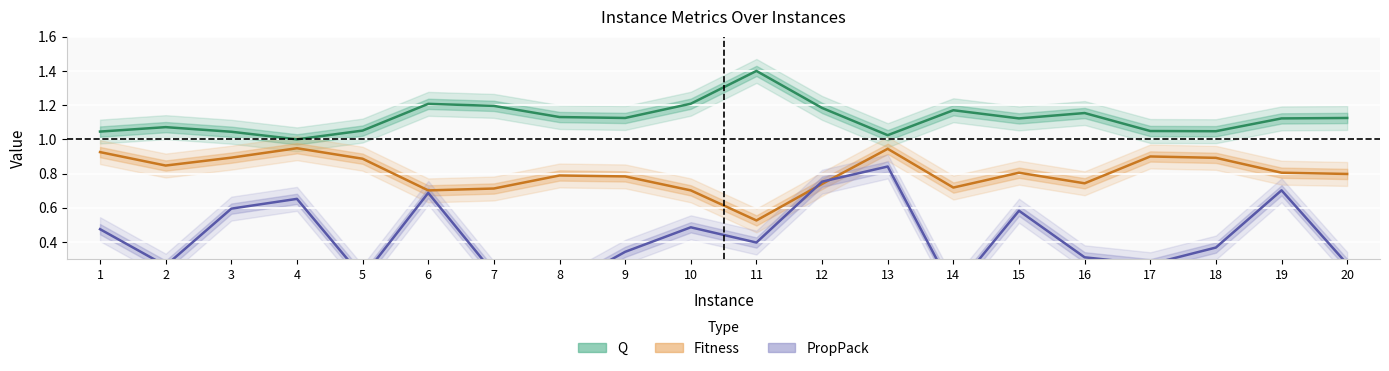

Does the chart display data point markers on the line(s)?

No